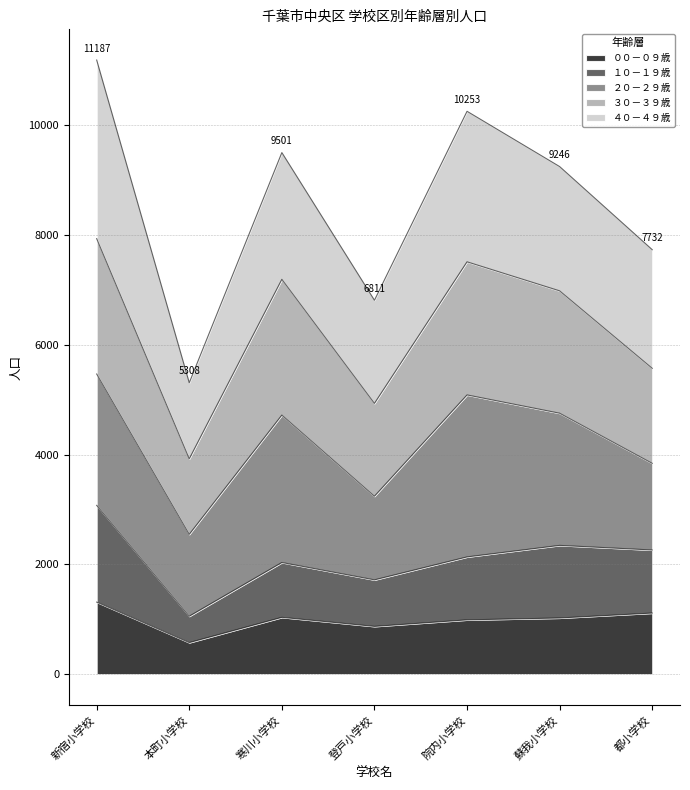

What is the lowest value of the ００－０９歳 series?

574